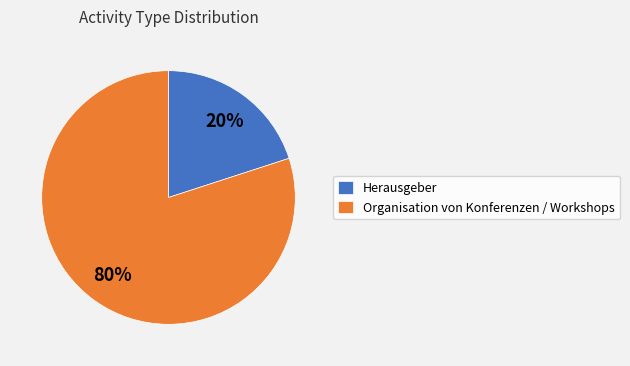

Which slice is the smallest?

Herausgeber